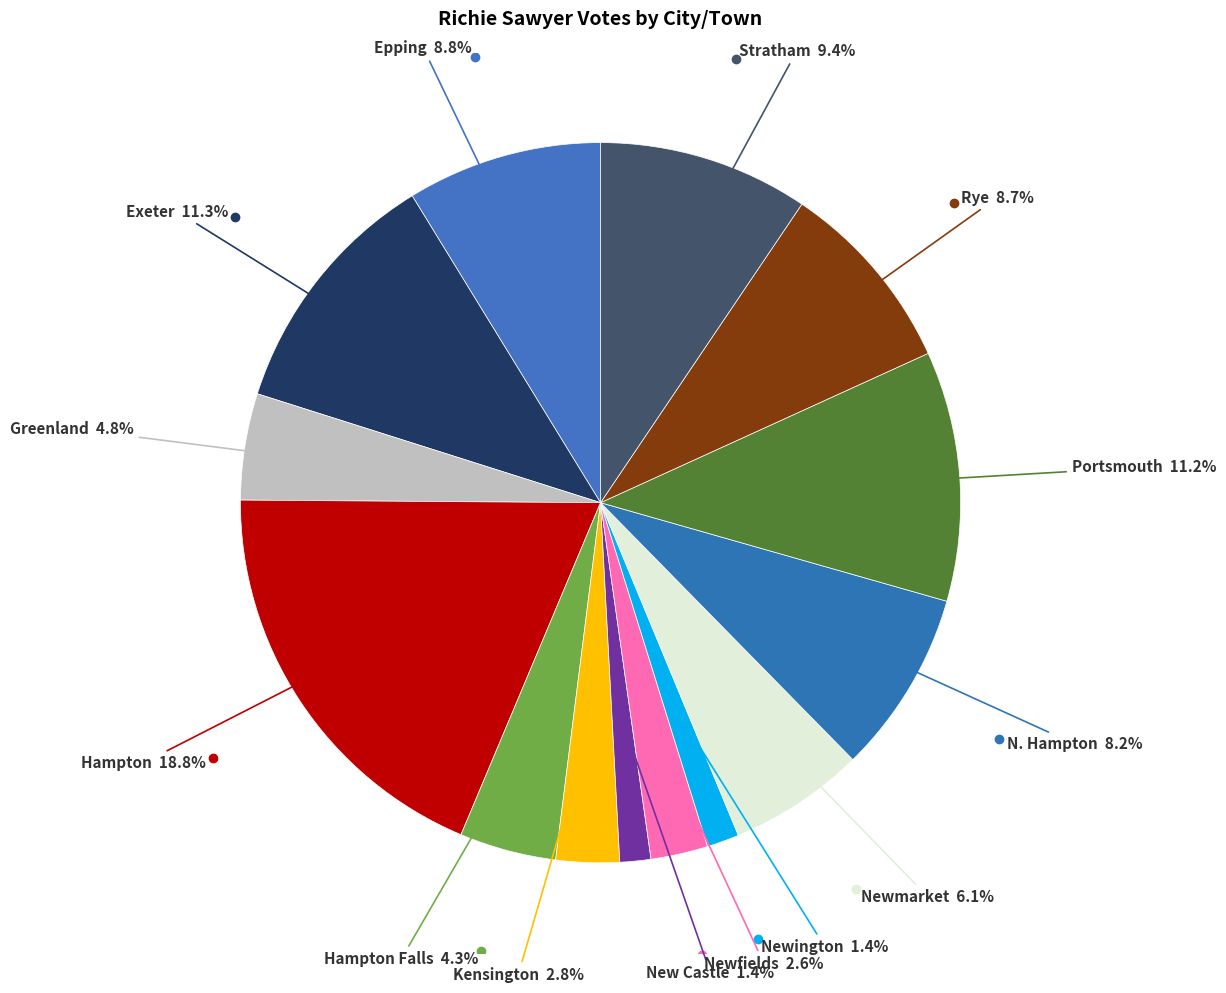

How many slices are in this pie chart?

14